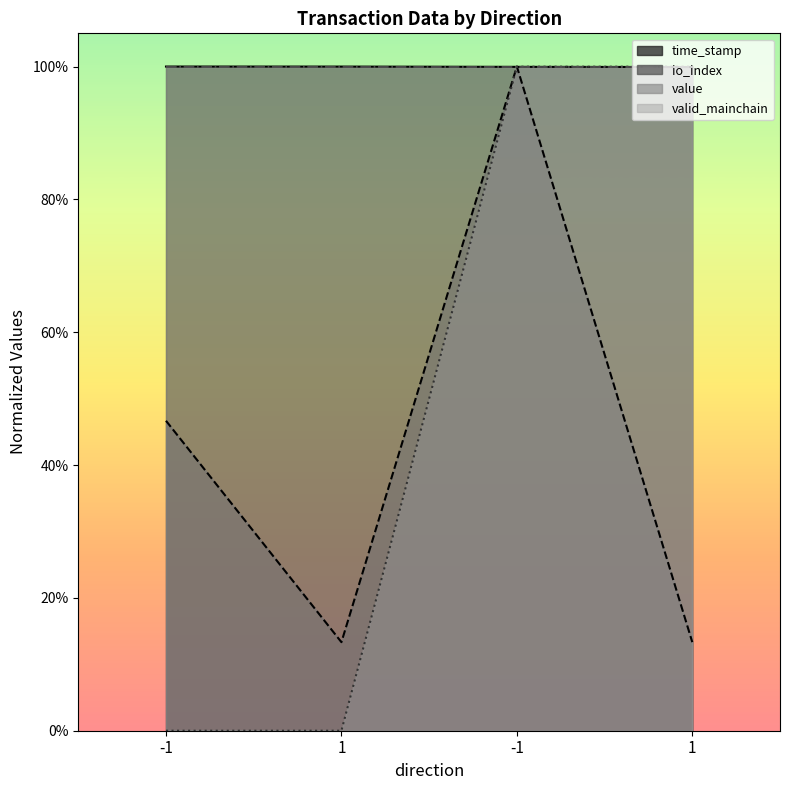

What is the label of the 3rd point from the right?

1